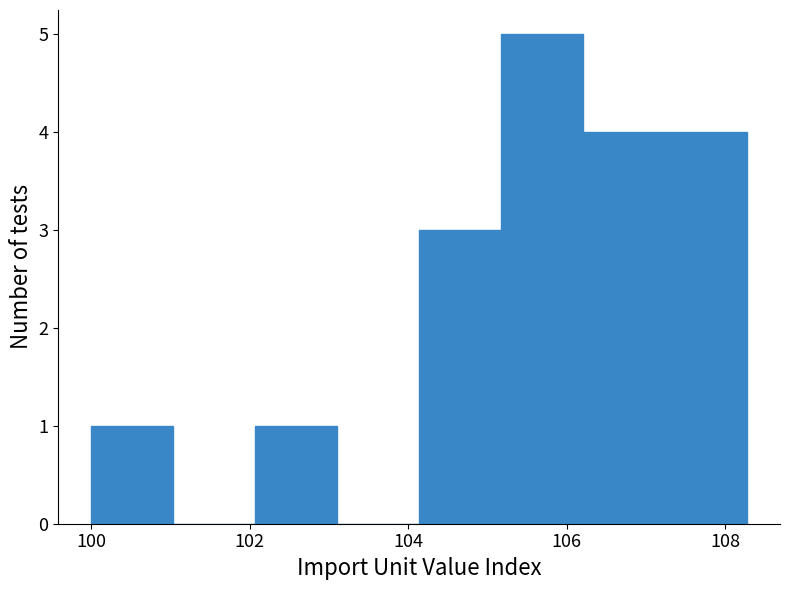

Reading left to right, transcribe this chart: for each bar, give the range it covers on the x-axis and its height. Neither the bar edges nor the heights are printed on the chart, so give them approximately, as read against the axes.

100.0 to 101.0: 1
101.0 to 102.0: 0
102.0 to 103.2: 1
103.2 to 104.2: 0
104.2 to 105.2: 3
105.2 to 106.2: 5
106.2 to 107.2: 4
107.2 to 108.2: 4